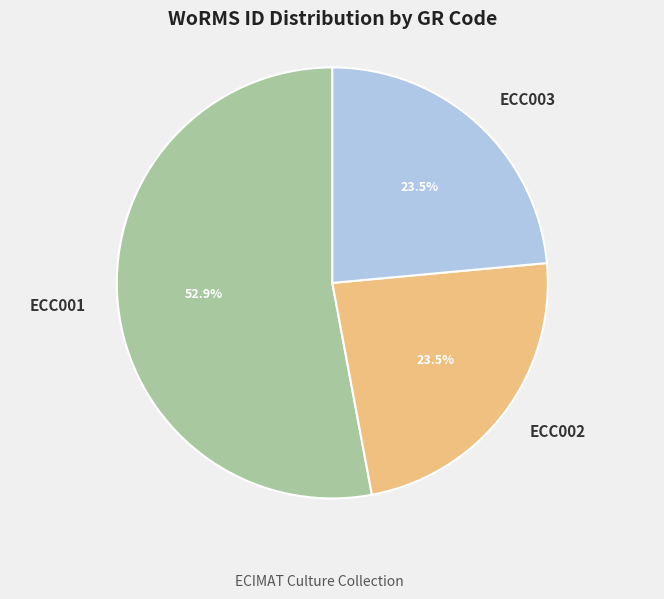

How much of the chart is everything except ECC003?

76.5%